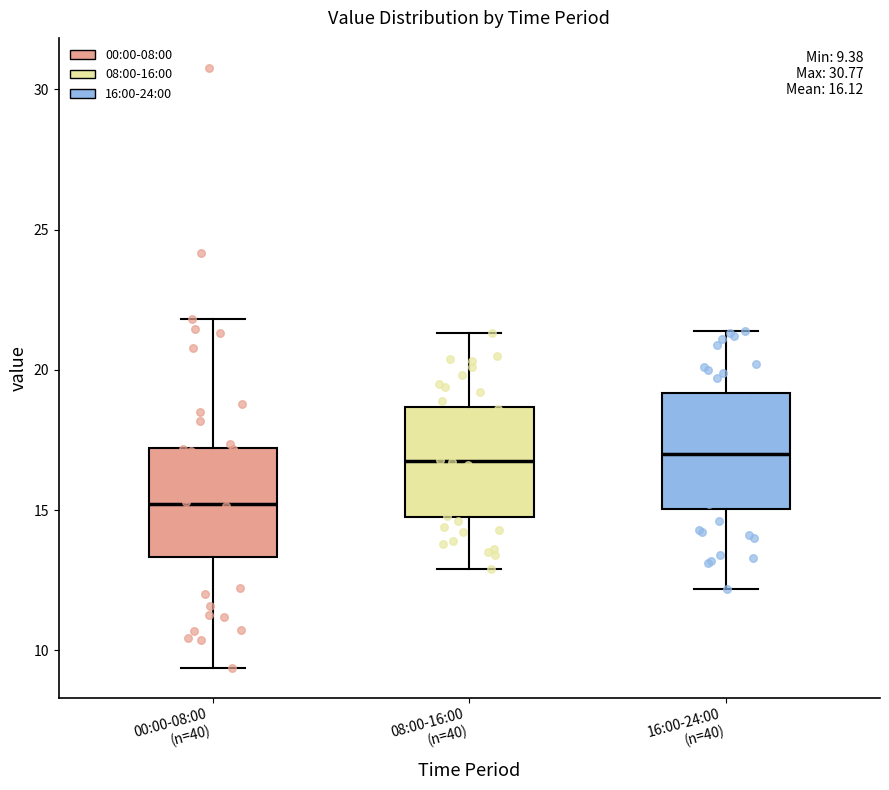

Which box has the lowest median line?

00:00-08:00 (n=40)